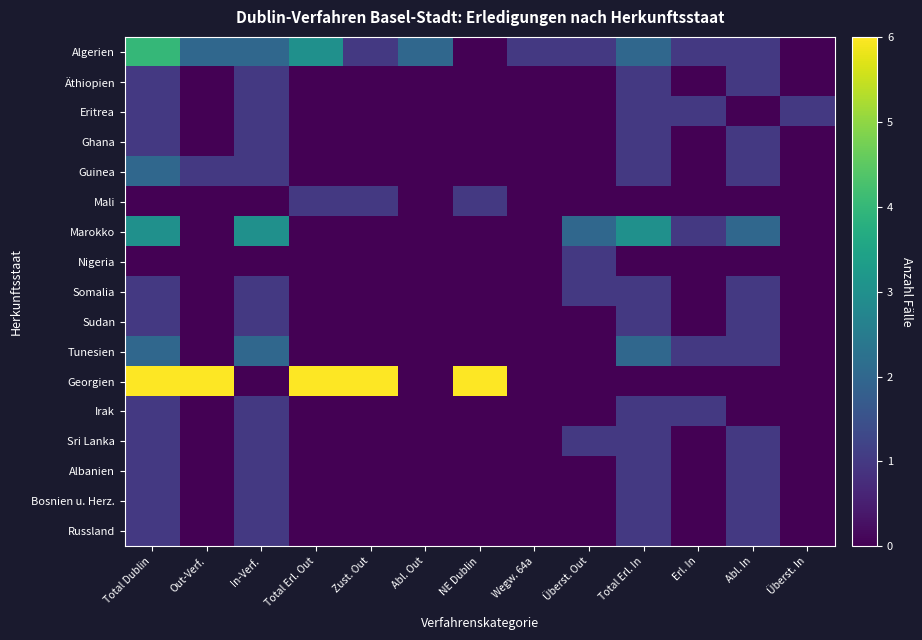

At which category is the sum across all series the highest?

Total Dublin